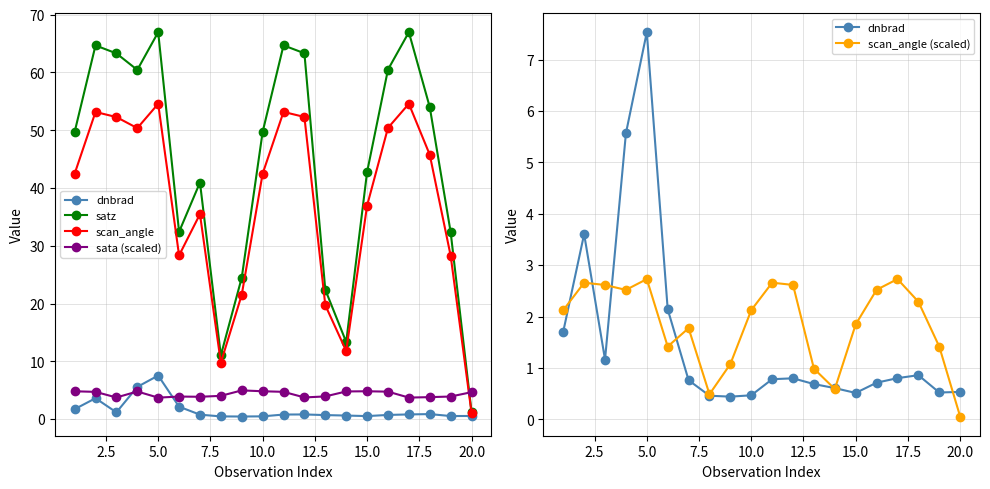

What is the difference between the scan_angle (scaled) values at 12.5 and 14?

0.4